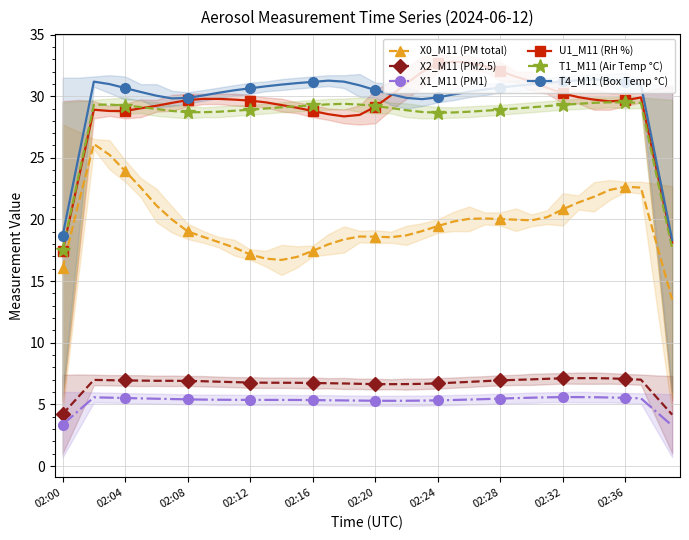

Is this an area chart (filled region under the line)?

No